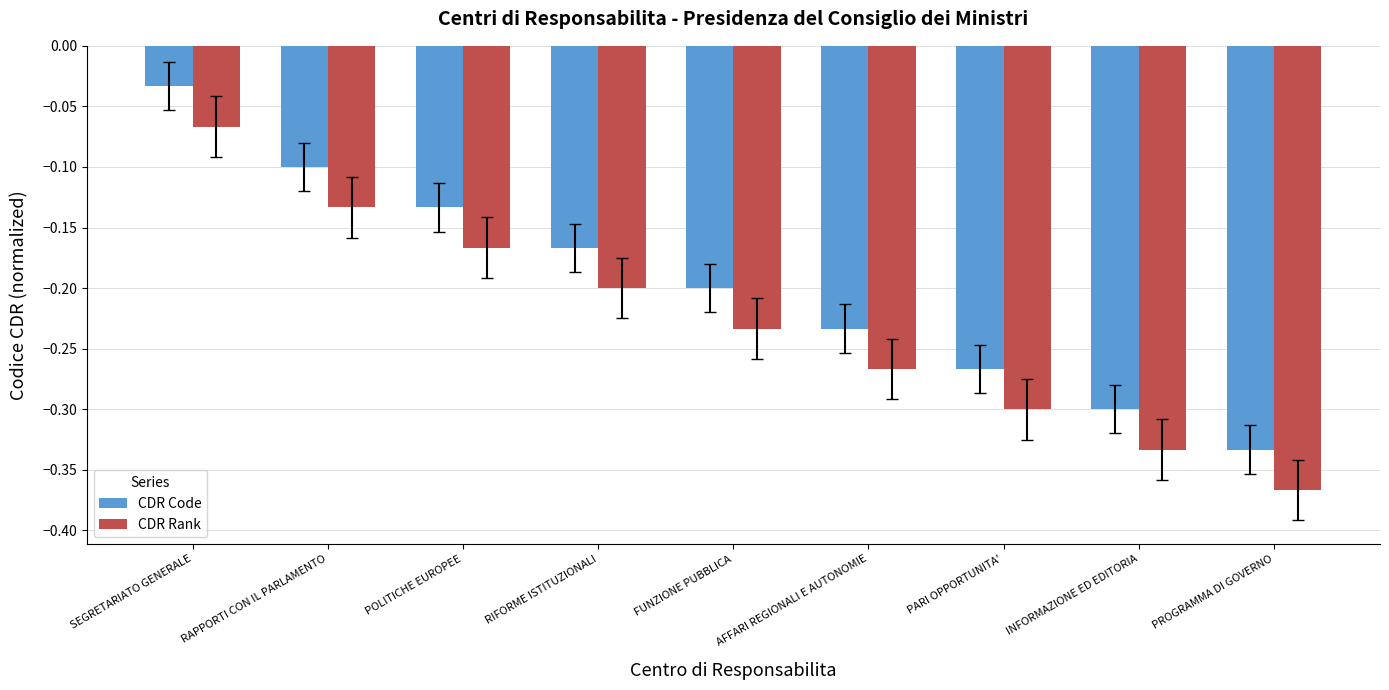

What are all the series names shown in the legend?

CDR Code, CDR Rank